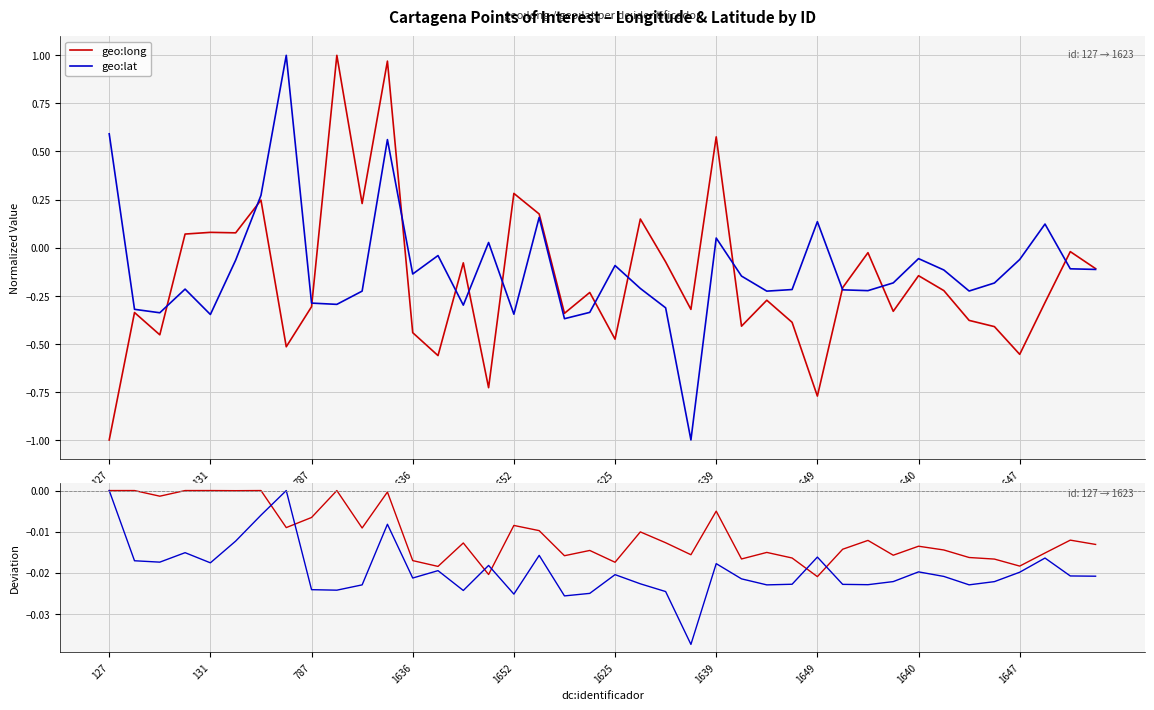

In geo:lat deviation, how many points are higher than both neighbors (excluding endpoints)?

11